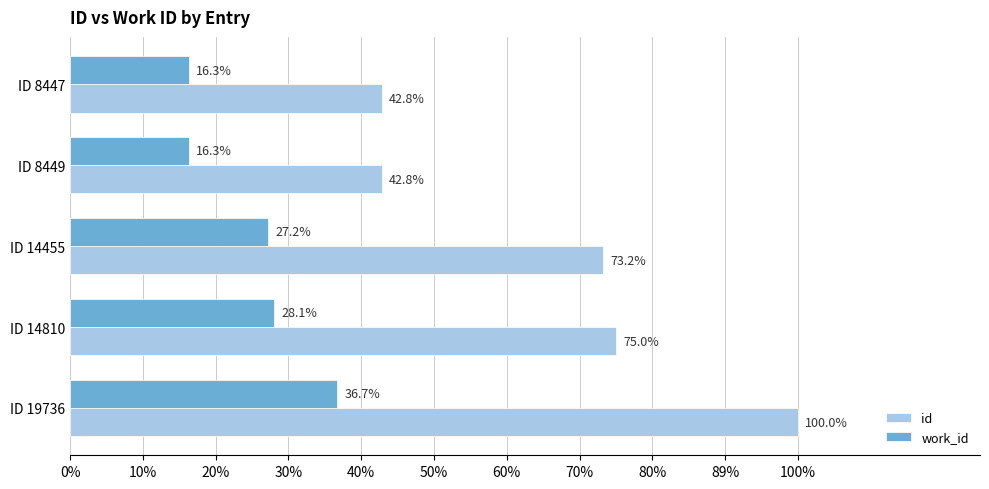

What are all the series names shown in the legend?

id, work_id